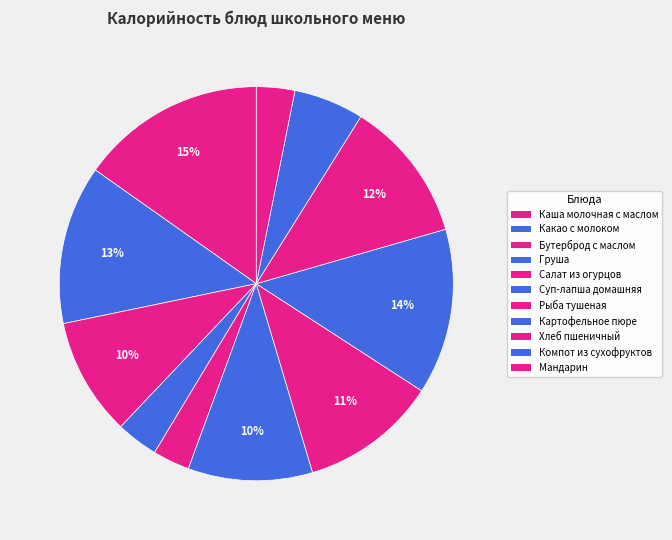

How many slices are in this pie chart?

11